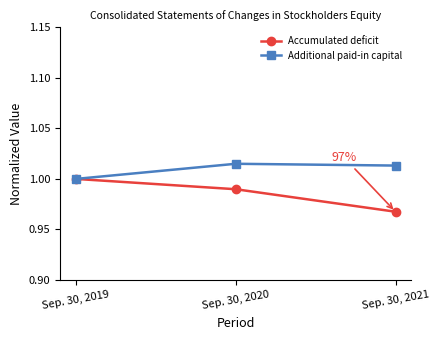

What are all the series names shown in the legend?

Accumulated deficit, Additional paid-in capital